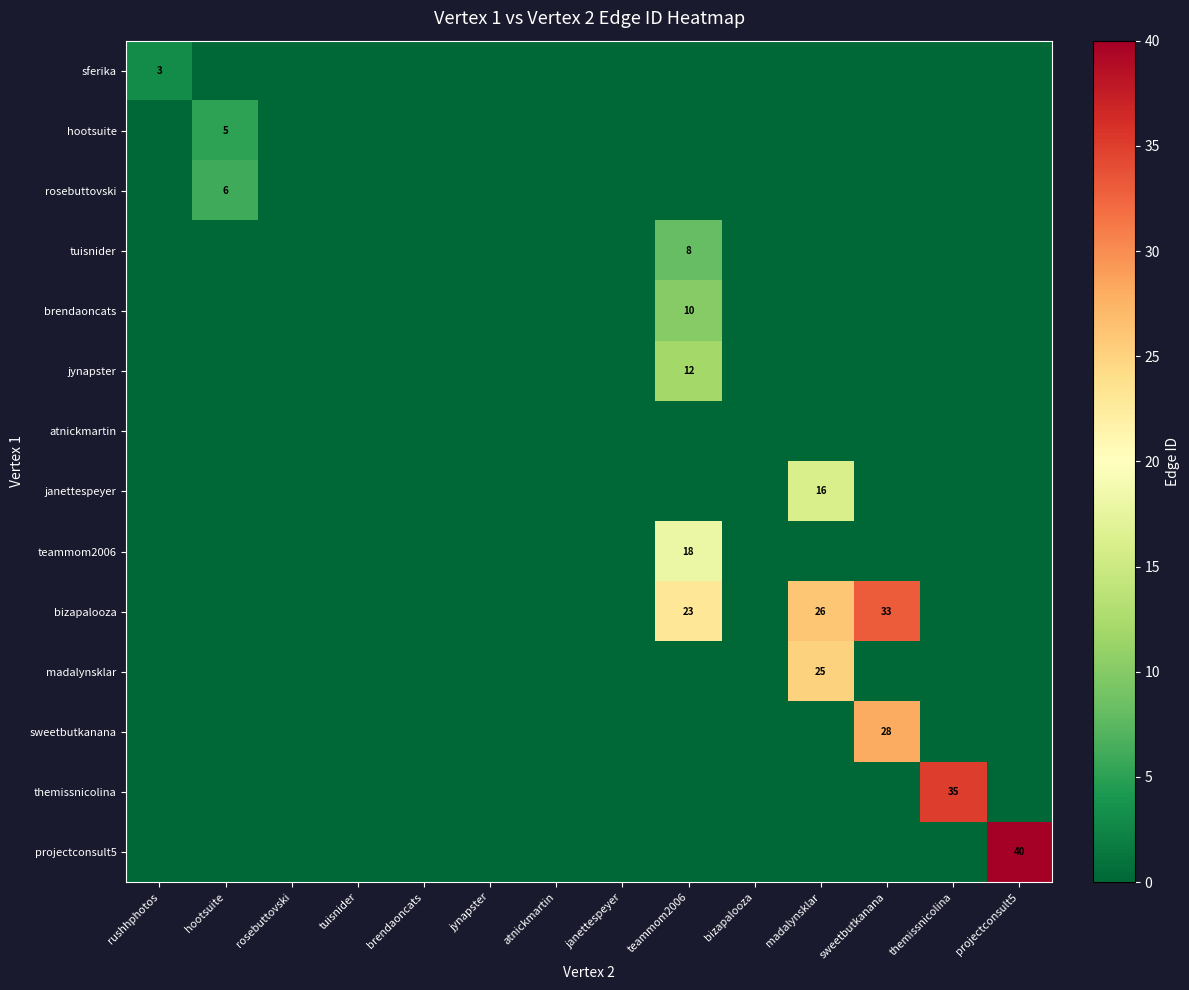

Where is jynapster nearest to the value 6?

rushhphotos